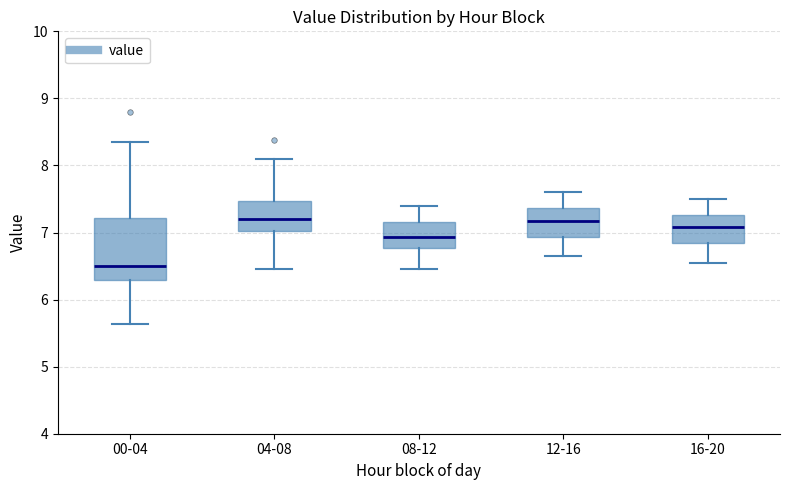

Where does the lower whisker of the box for 08-12 end on the y-axis? The values are not printed on the chart, so give them approximately, as read against the axis.

6.5